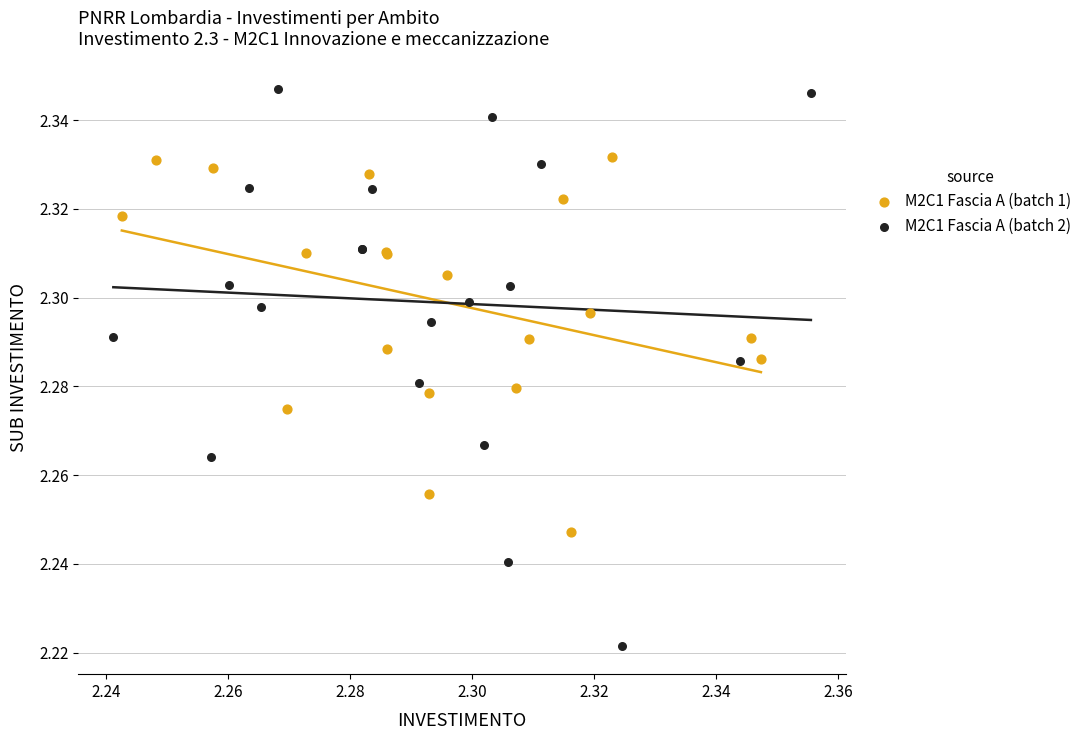

Which series contains the lowest Y value?

M2C1 Fascia A (batch 2)